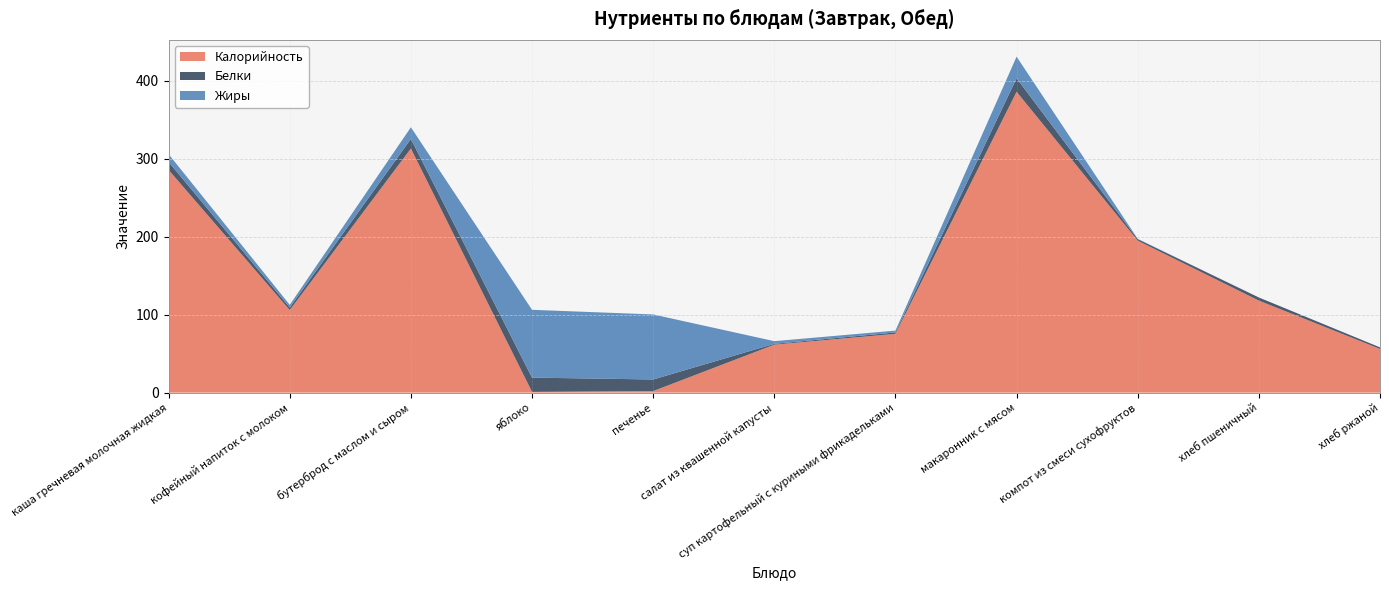

Reading left to right, extract all data points from this chart.

Калорийность: 285.5	105.9	313.0	0.9	2.0	61.5	75.4	385.8	194.8	118.0	56.0
Белки: 10.2	3.2	12.3	18.3	14.9	1.1	1.8	17.3	2.0	4.0	2.0
Жиры: 10.0	3.5	14.9	87.0	83.4	3.4	2.4	27.8	0.4	0.0	0.0